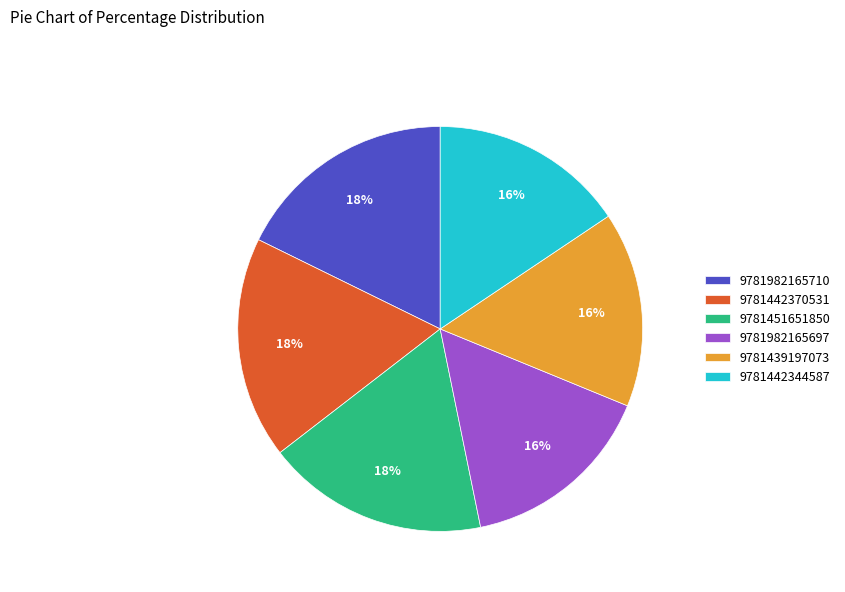

Combined, do 9781442344587 and 9781451651850 account for over 50%?

No